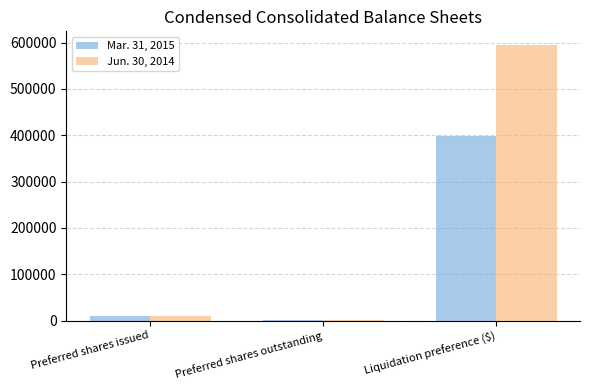

How many categories are shown in the chart?

3